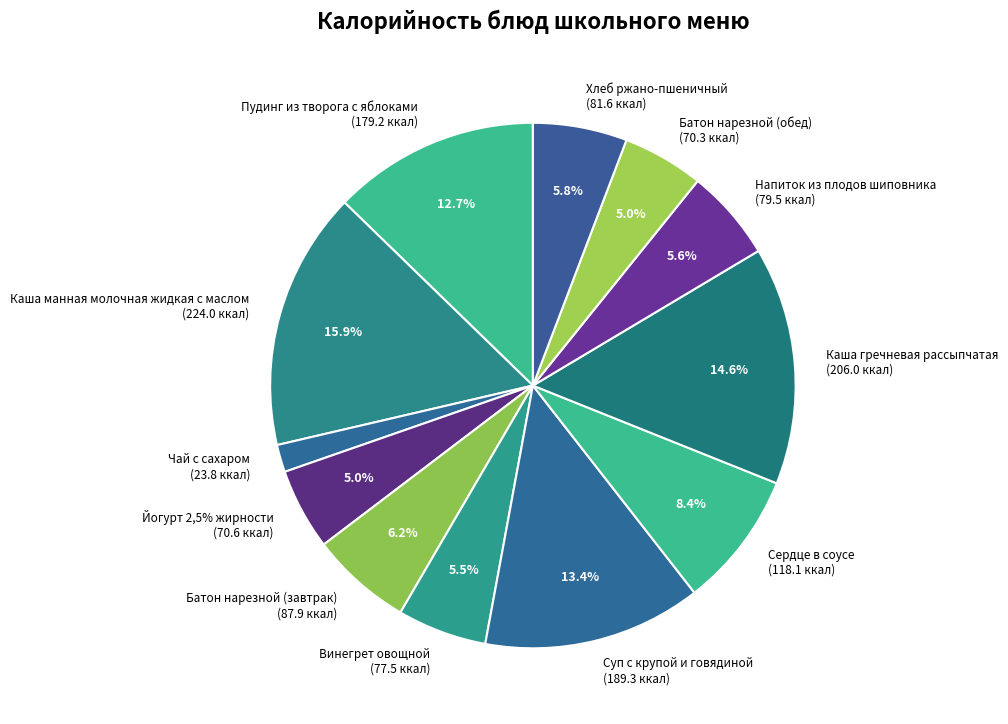

To the nearest percent, what portion does Йогурт 2,5% жирности represent?

5%